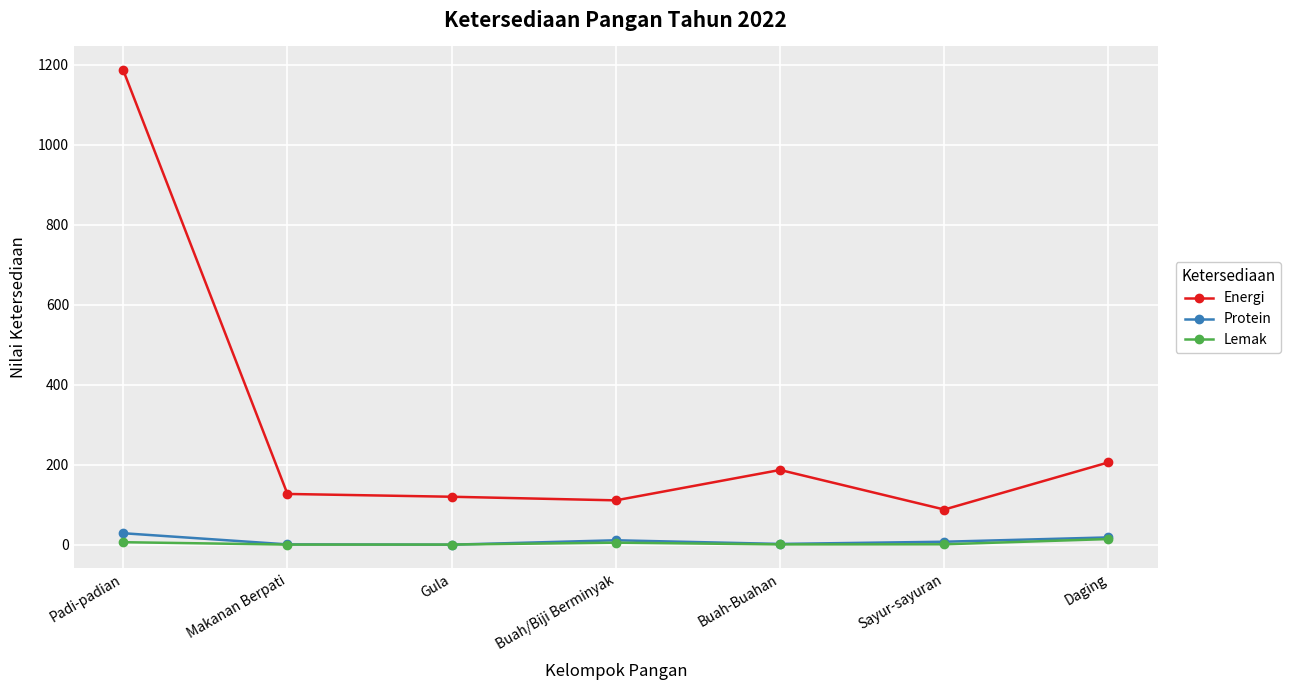

What is the maximum value shown in the chart?

1187.0